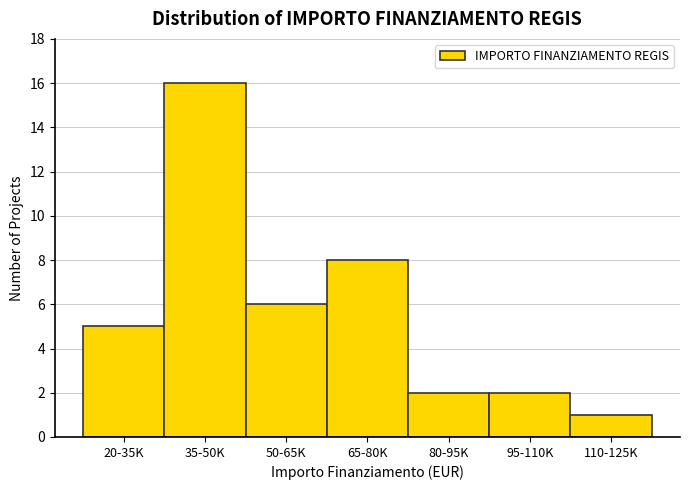

Reading left to right, list all the values displayed in this chart.

20-35K=5	35-50K=16	50-65K=6	65-80K=8	80-95K=2	95-110K=2	110-125K=1